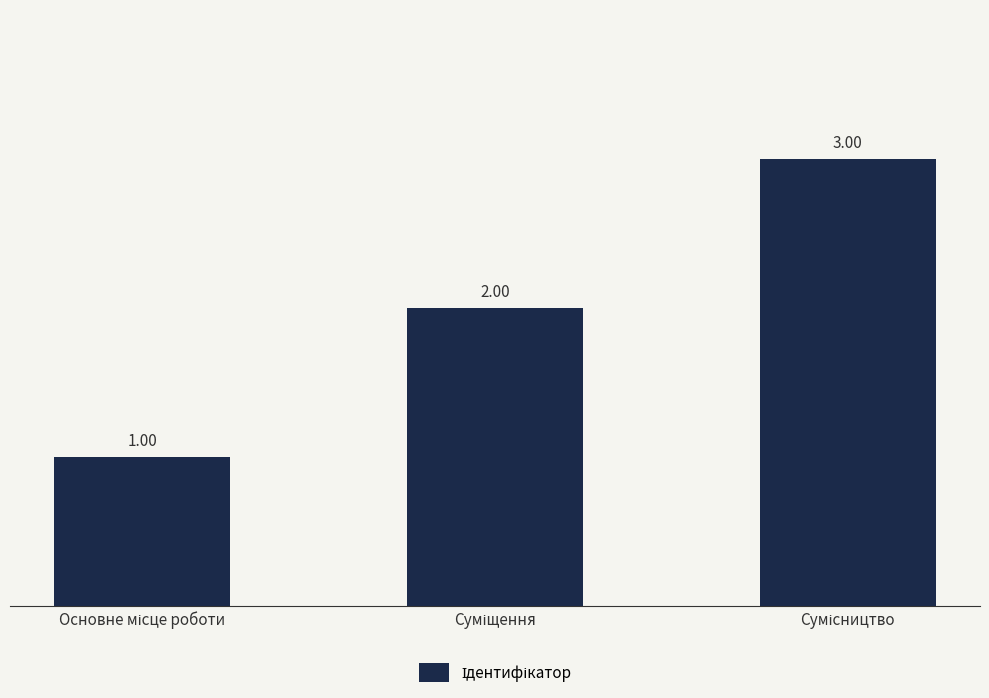

What is the sum of all values?

6